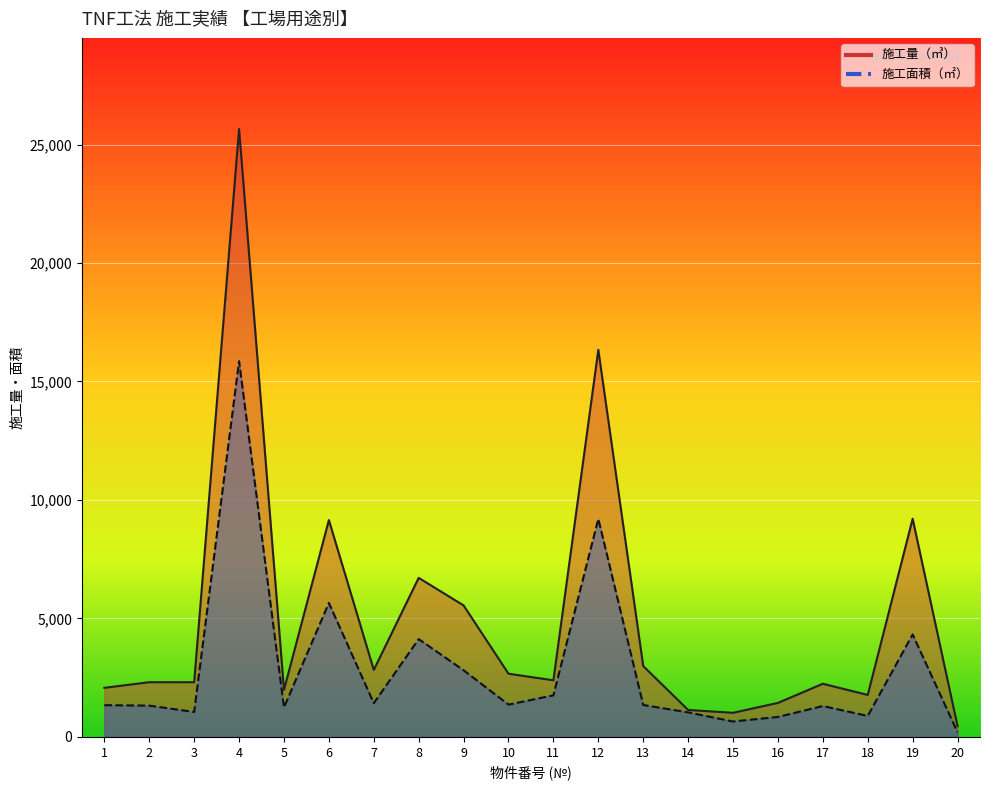

What is the maximum value shown in the chart?

25652